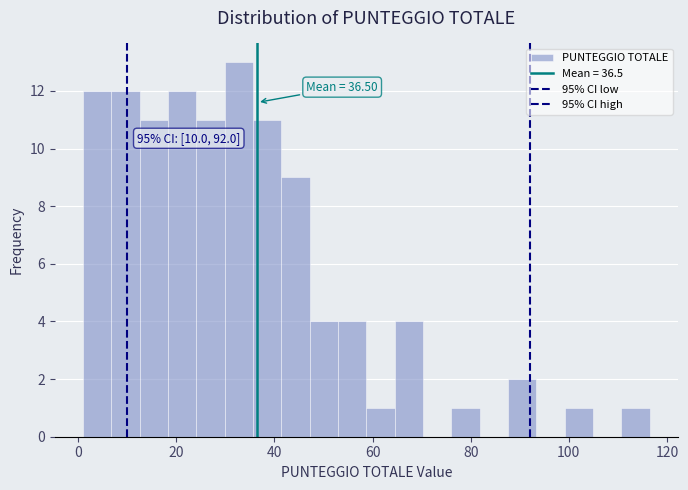

Read against the x-axis, roughly where is the centre of the tallest bar?

32